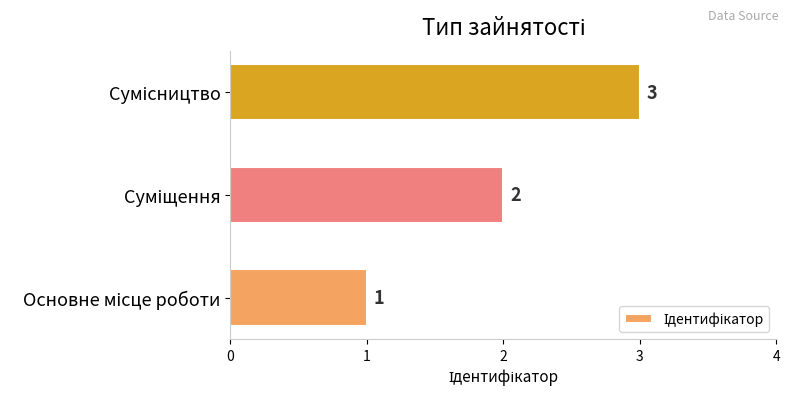

Count the values in the range 1 to 3.

3